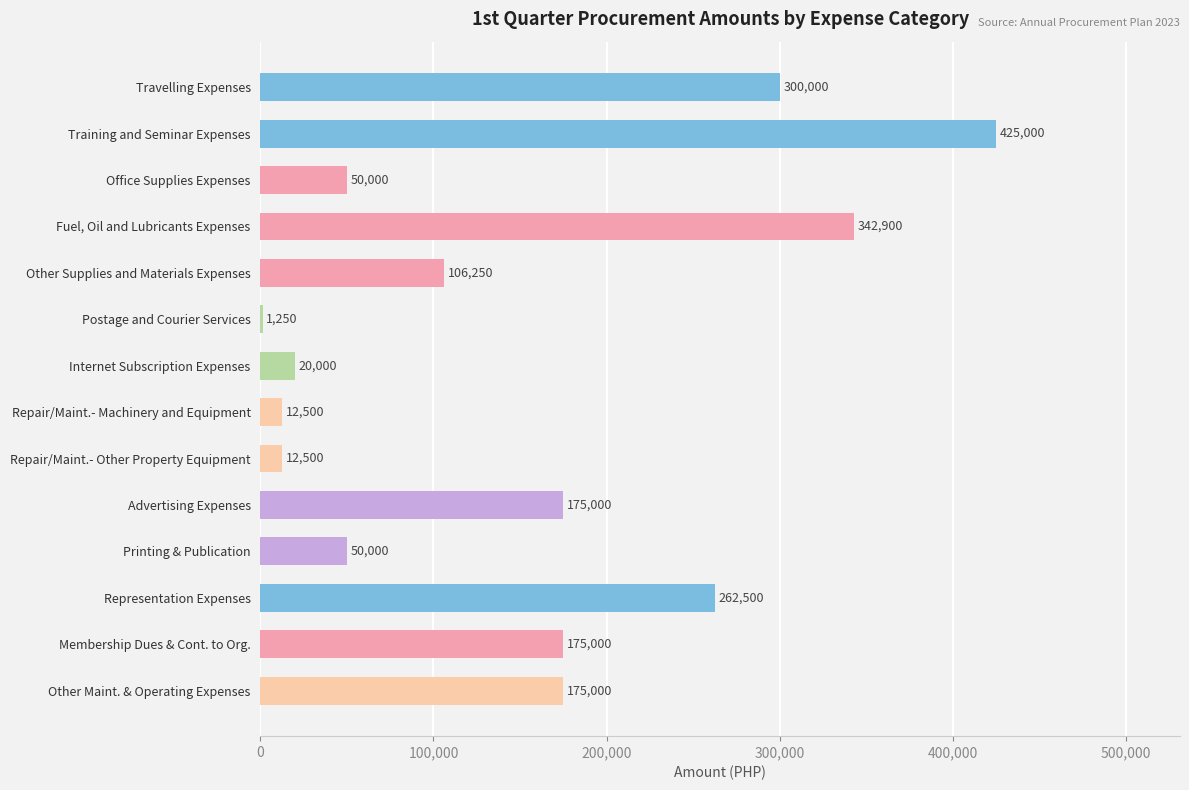

At which category does the chart reach its peak across all series?

Training and Seminar Expenses